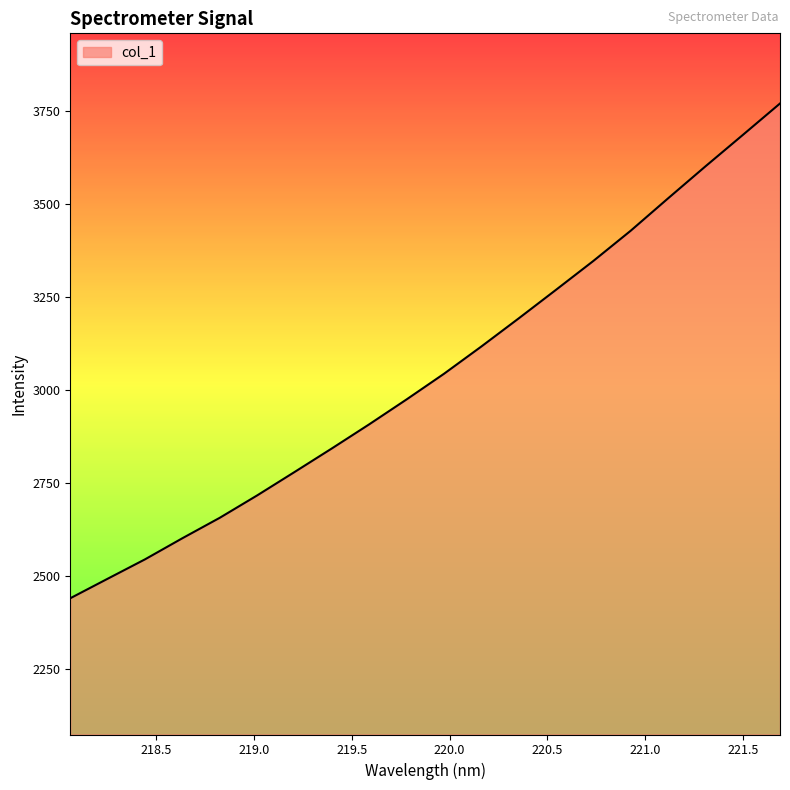

What is the difference between the maximum and minimum values?

1329.3